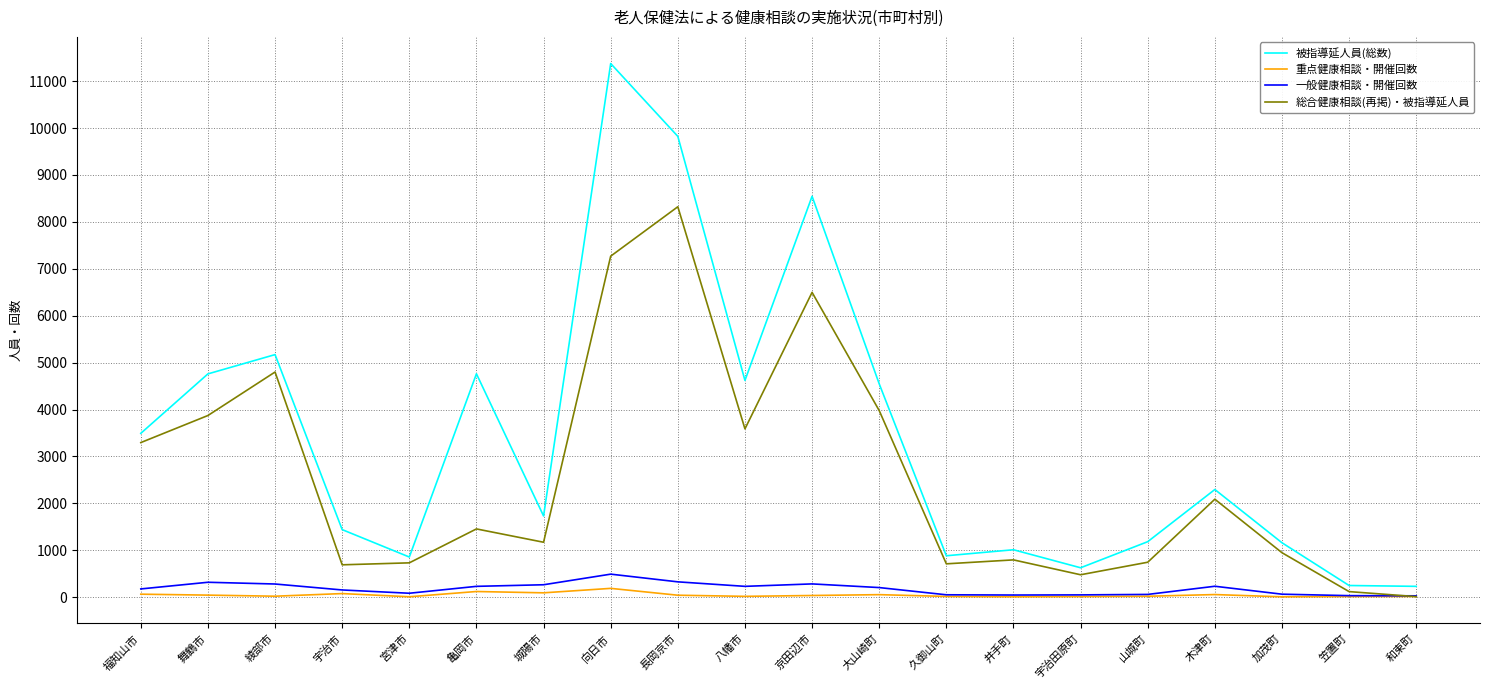

Which label corresponds to the largest value in the chart?

向日市